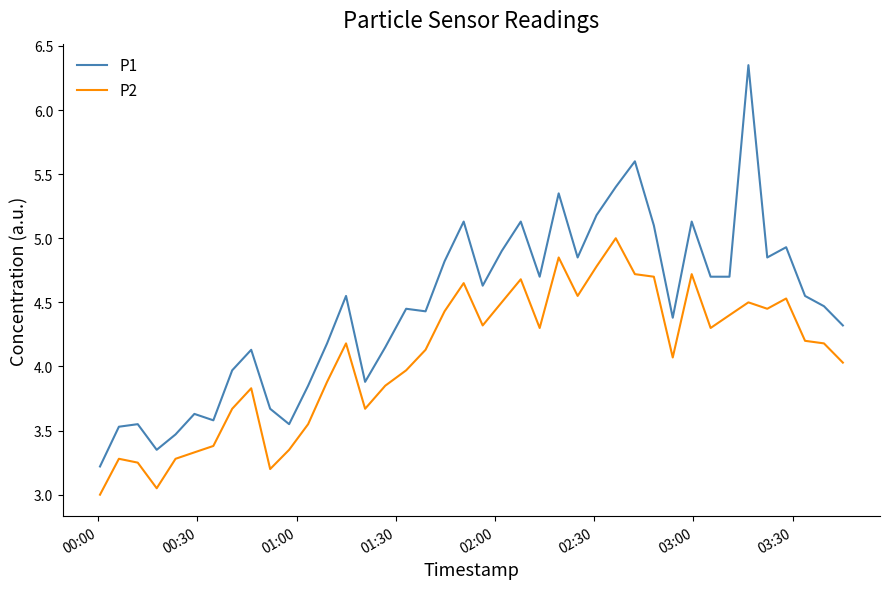

What is the difference between the maximum and minimum values in the P1 series?

3.1